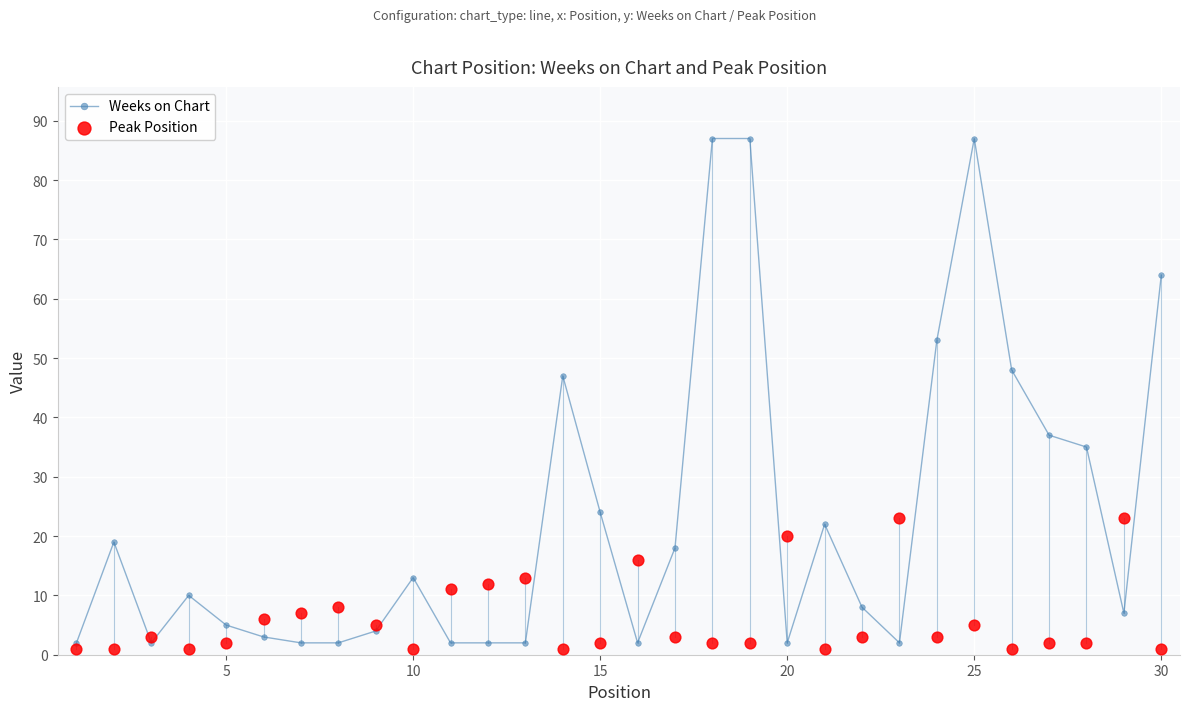

Which series has the widest spread of Y values?

Weeks on Chart